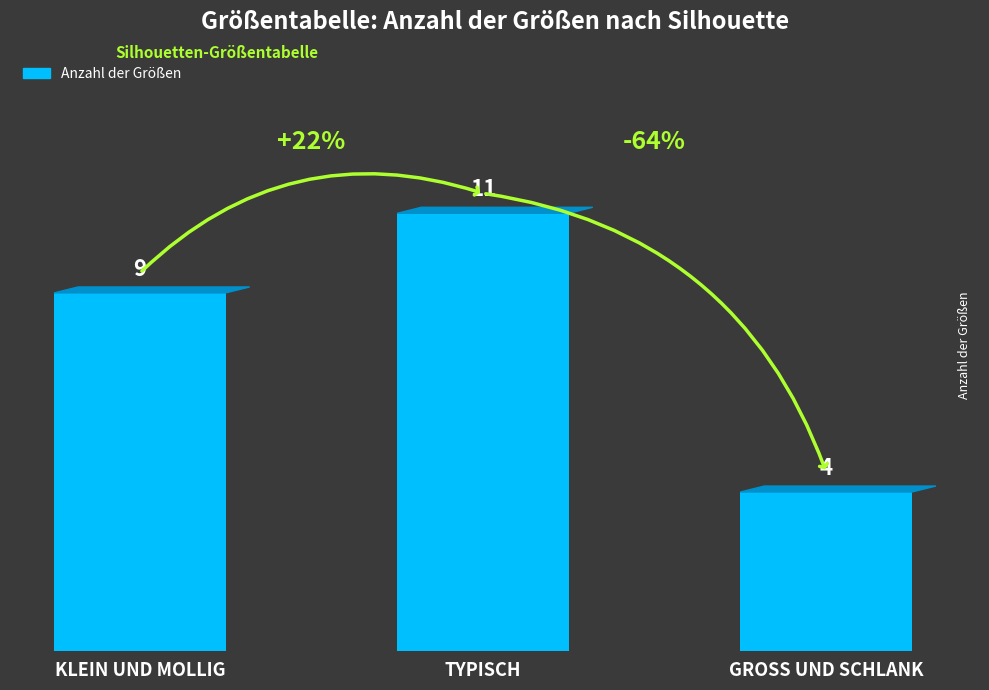

Rank the categories by value from highest to lowest.

TYPISCH, KLEIN UND MOLLIG, GROSS UND SCHLANK